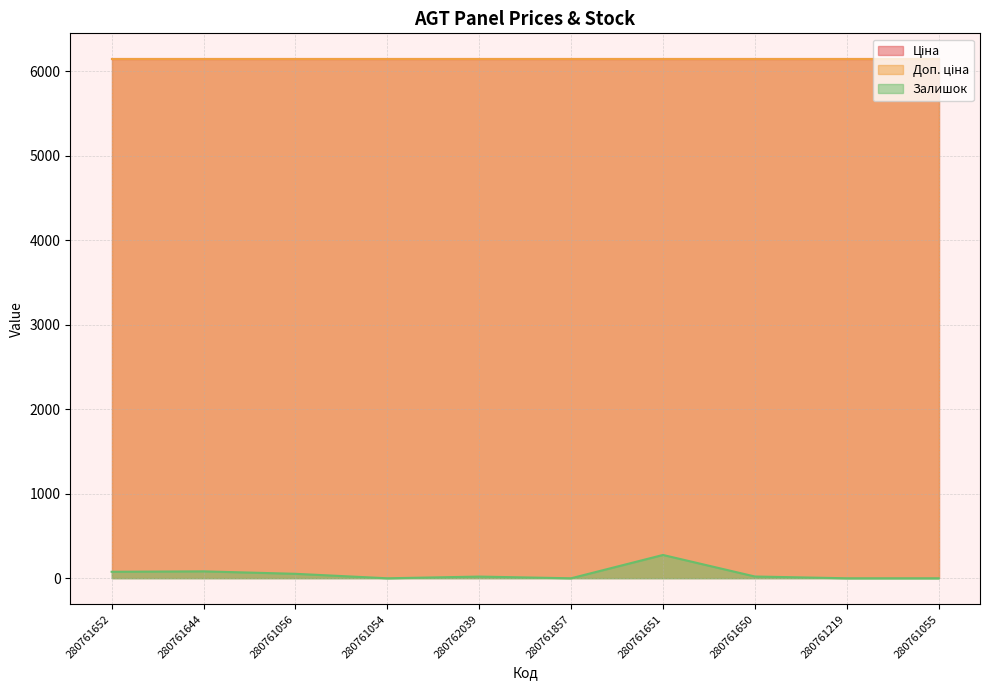

What is the lowest value of the Доп. ціна series?

6143.2